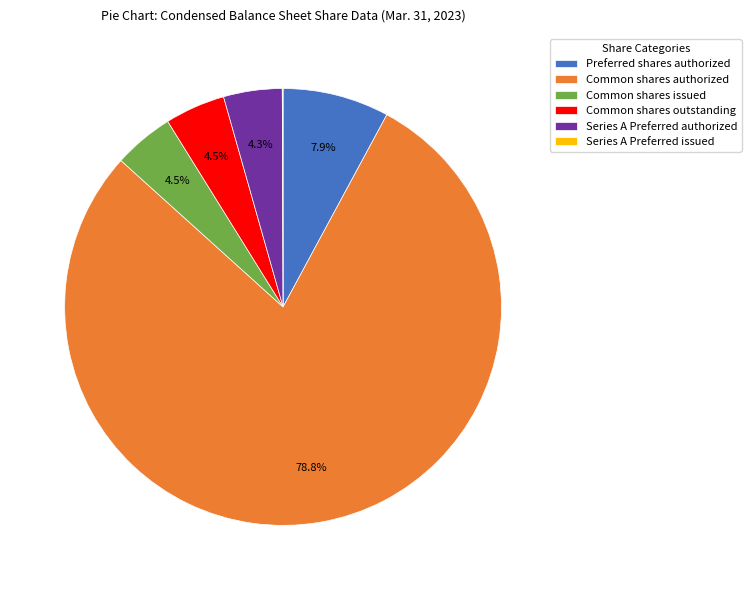

Is the sum of Common shares authorized and Preferred shares authorized greater than half?

Yes